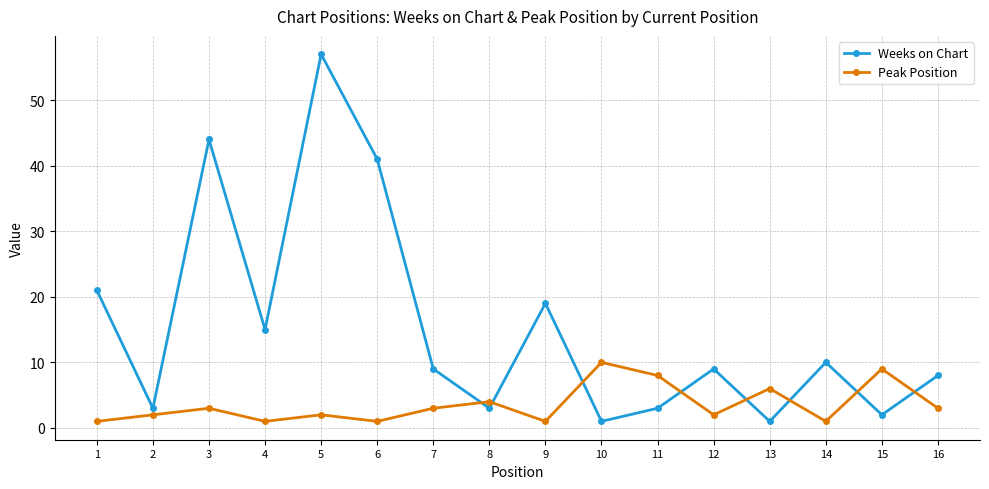

Which category has the highest value in the Weeks on Chart series?

5